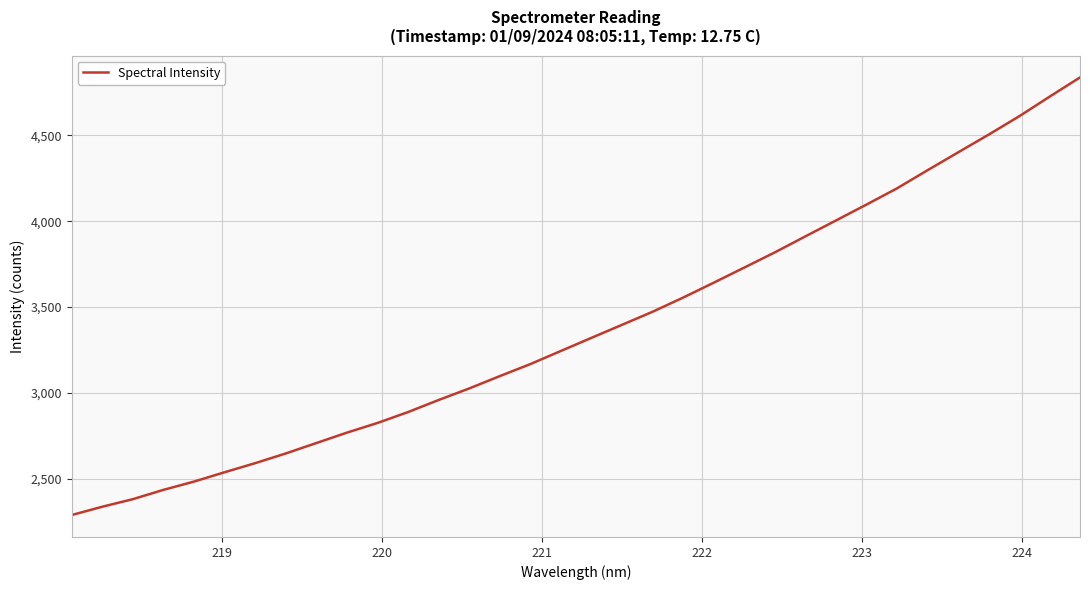

What is the maximum value shown in the chart?

4837.6